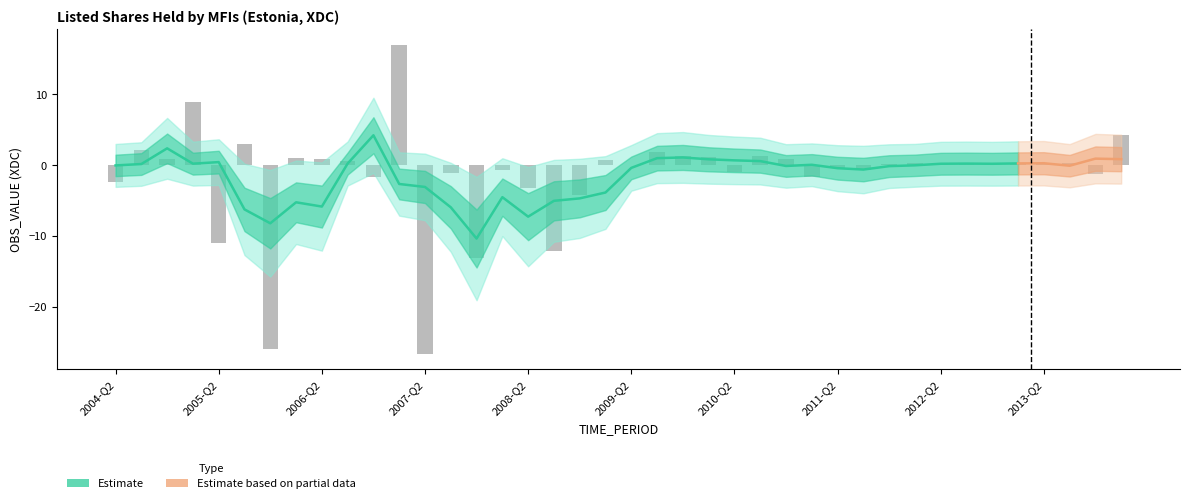

How many values are below 0?

16